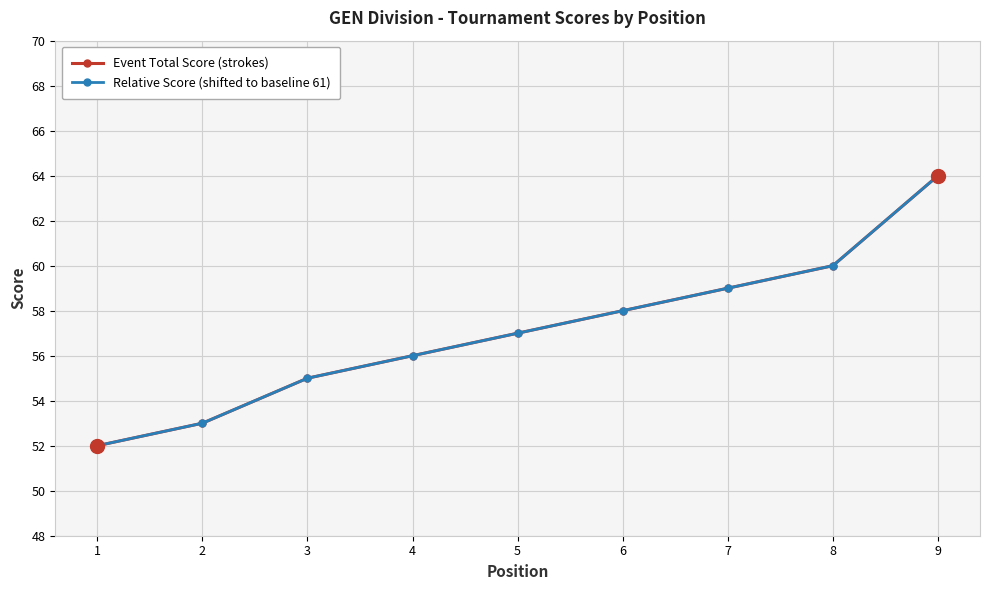

Reading left to right, extract all data points from this chart.

Event Total Score (strokes): 52	53	55	56	57	58	59	60	64
Relative Score (shifted to baseline 61): 52	53	55	56	57	58	59	60	64